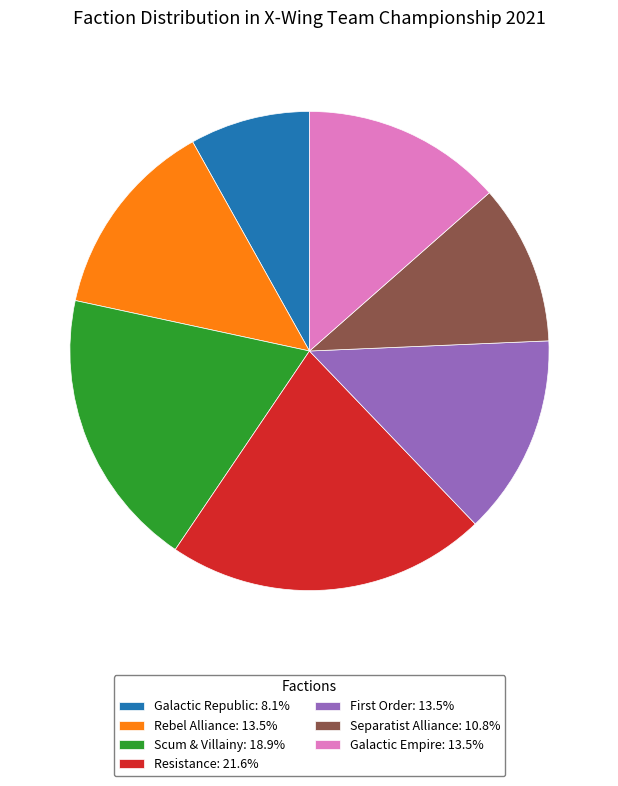

Approximately how many times larger is the value at Separatist Alliance: 10.8% compared to Scum & Villainy: 18.9%?

0.6